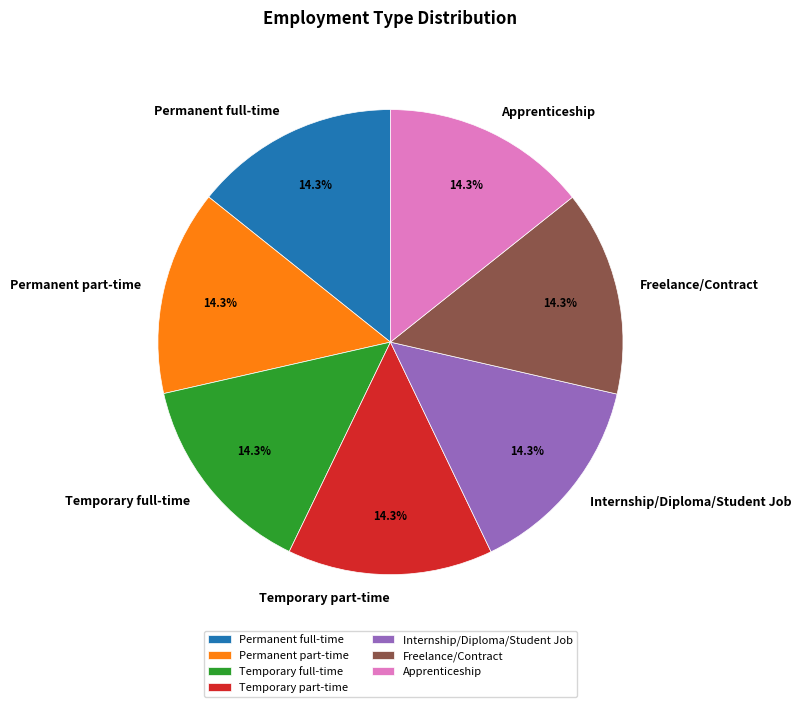

To the nearest percent, what is the combined percentage of Permanent part-time and Permanent full-time?

29%